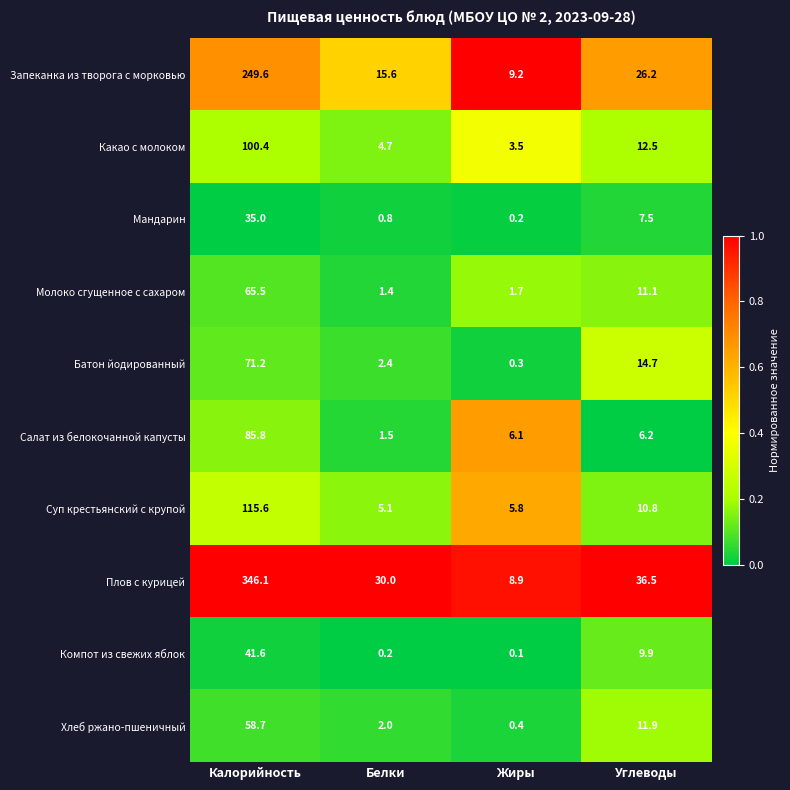

What is the difference between the Хлеб ржано-пшеничный values at Белки and Калорийность?

56.7